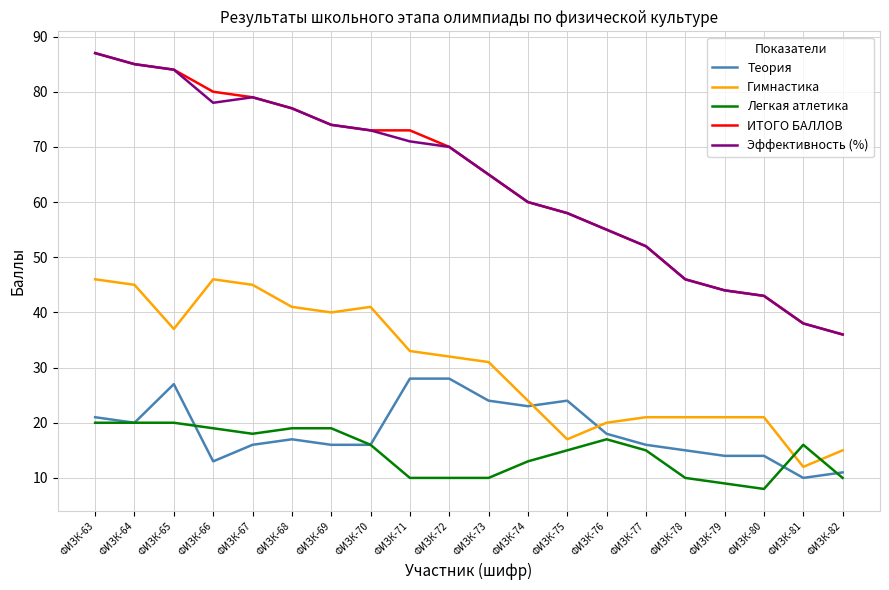

How many lines are shown in the chart?

5